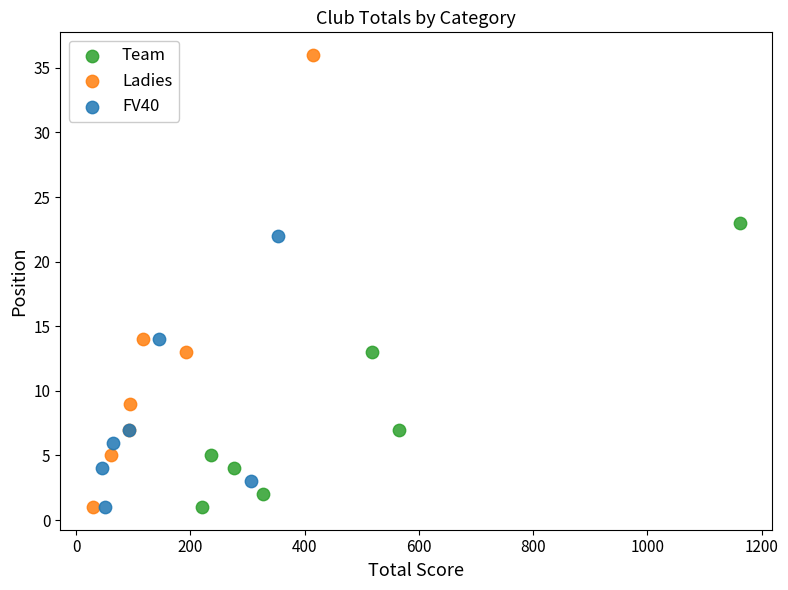

Which series has the widest spread of Y values?

Ladies